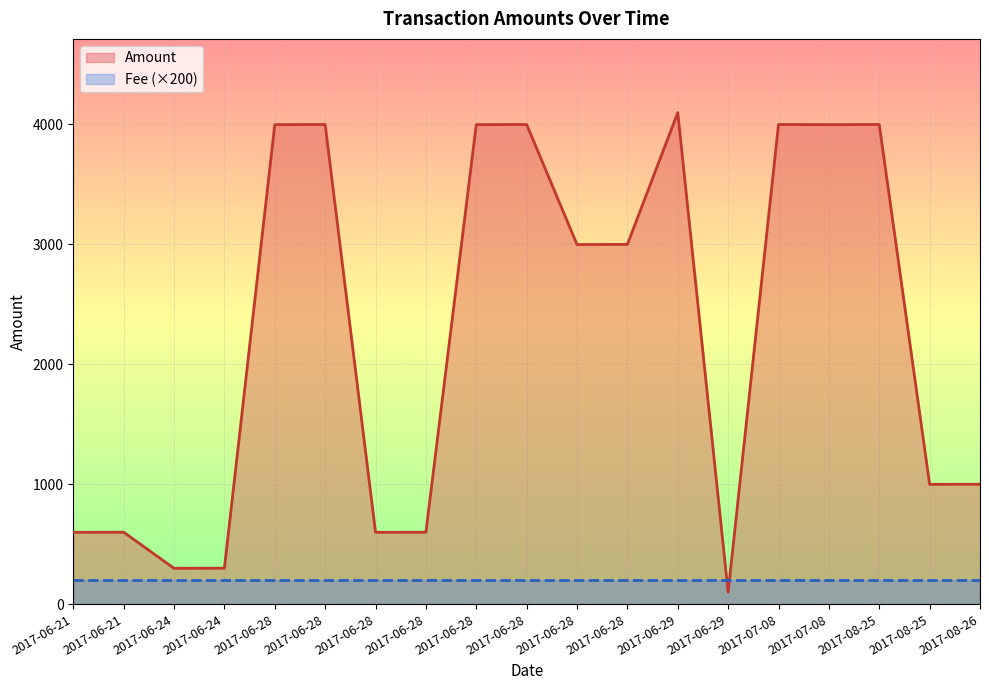

At which label is Fee (×200) closest to 200?

2017-06-21